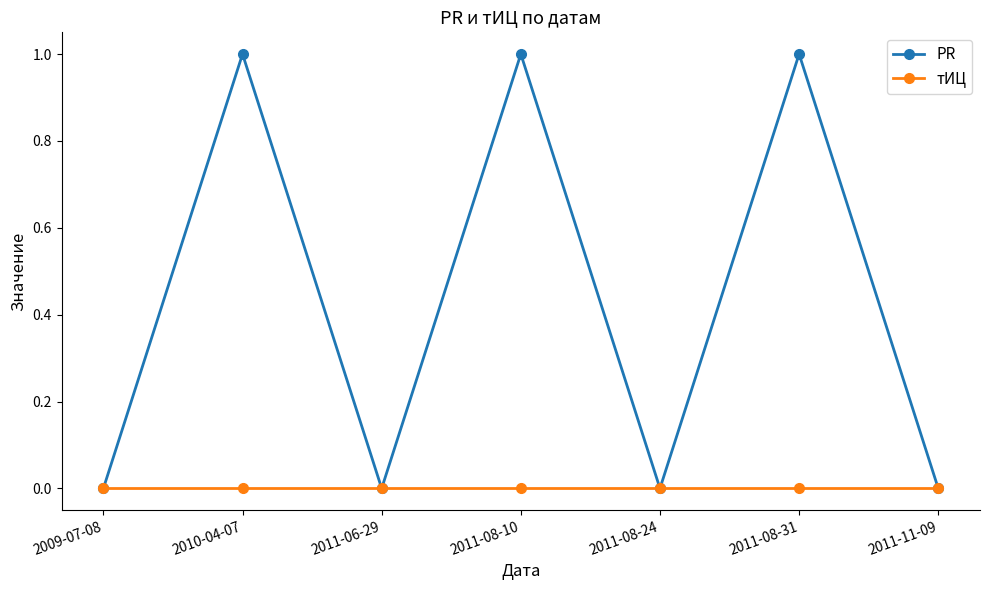

Which series has the largest total across all categories?

PR